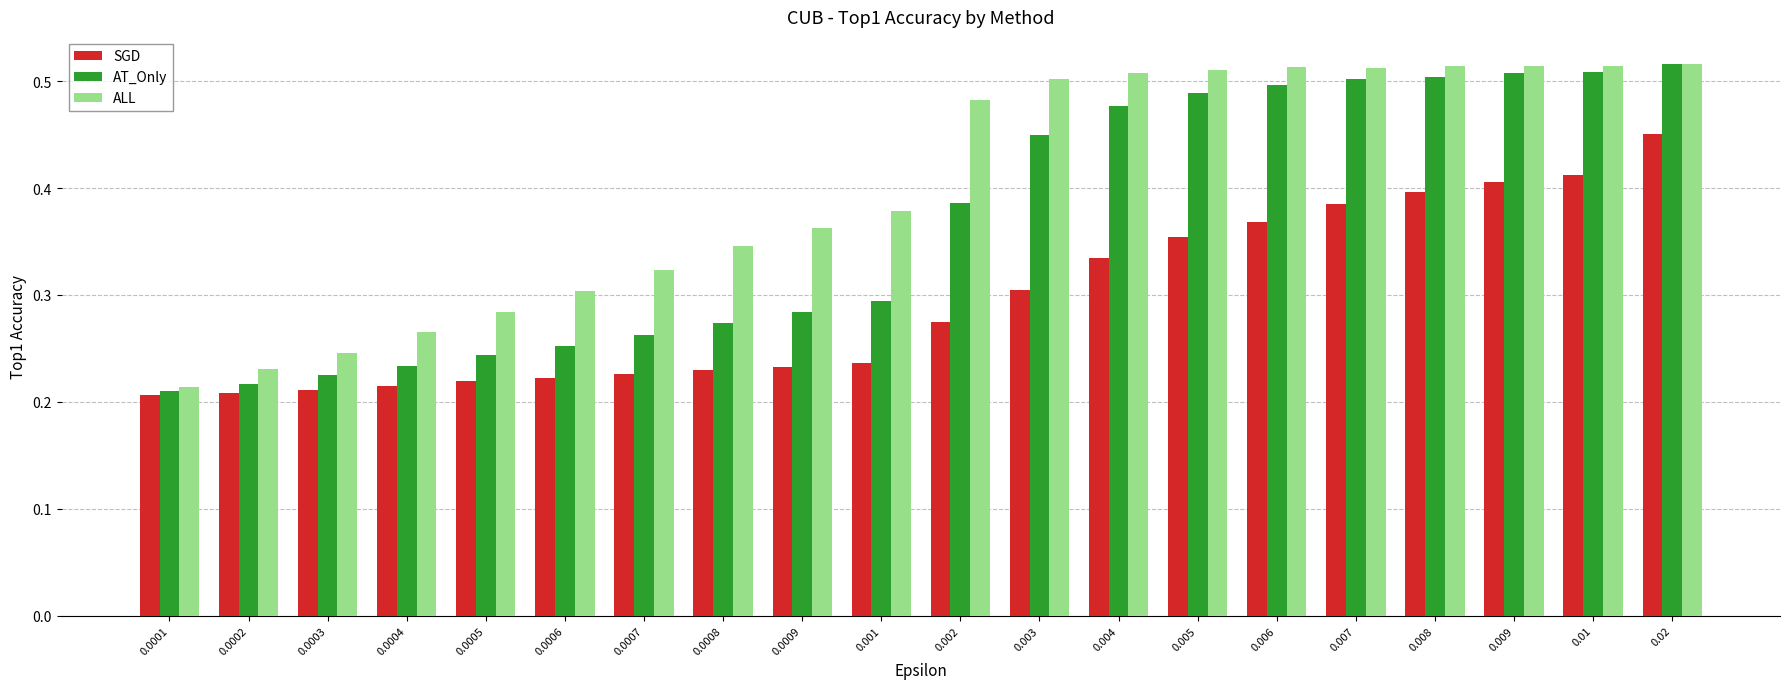

Which series changed the most between 0.0001 and 0.007?

ALL